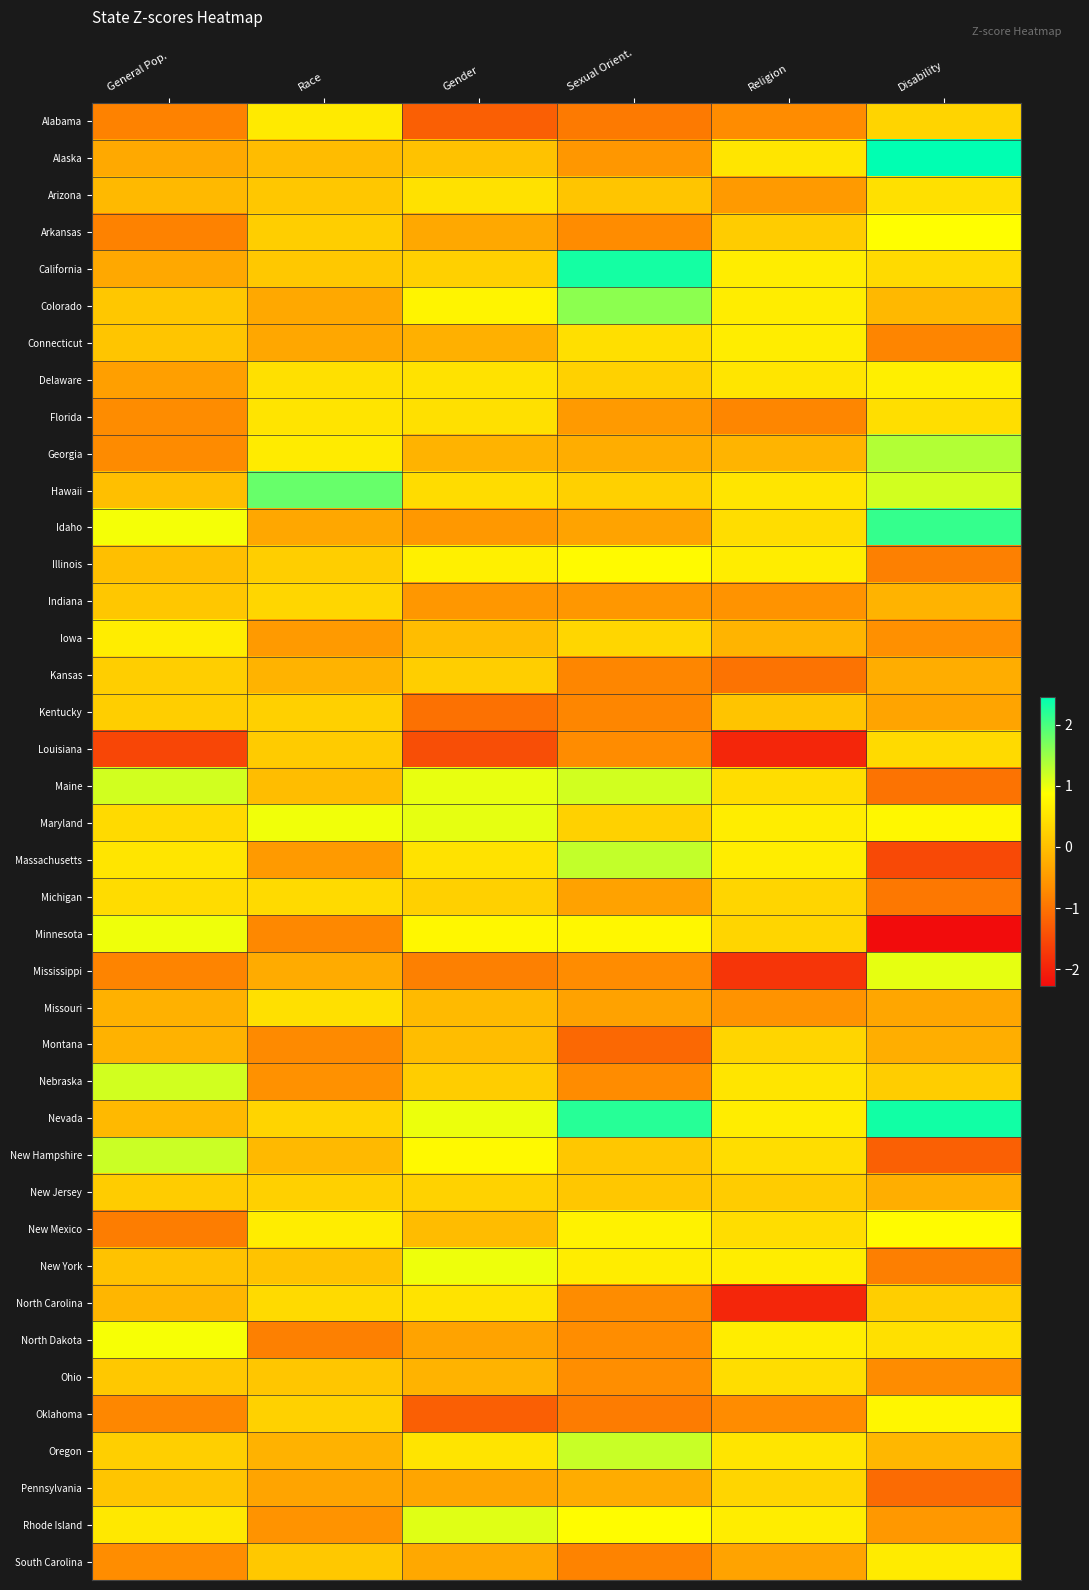

Rank the series at General Pop. from highest to lowest value.

New Hampshire, Nebraska, Maine, Minnesota, Idaho, North Dakota, Iowa, Rhode Island, Massachusetts, Michigan, Maryland, Oregon, Kansas, Kentucky, New Jersey, Ohio, Indiana, Colorado, Pennsylvania, Connecticut, New York, Illinois, Hawaii, Arizona, Nevada, North Carolina, Montana, Missouri, Alaska, California, Delaware, South Carolina, Florida, Georgia, Oklahoma, Mississippi, Arkansas, Alabama, New Mexico, Louisiana